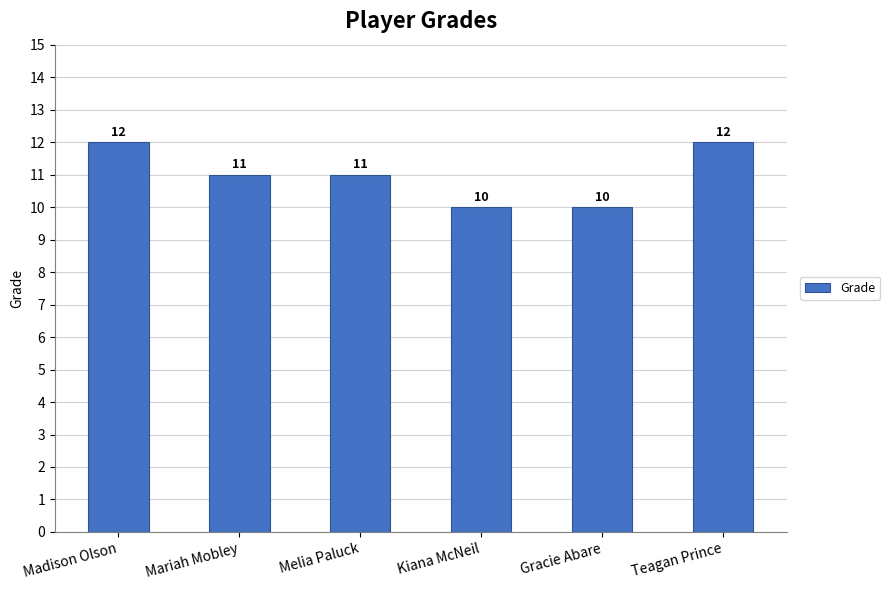

Approximately how many times larger is the value at Teagan Prince compared to Melia Paluck?

1.1